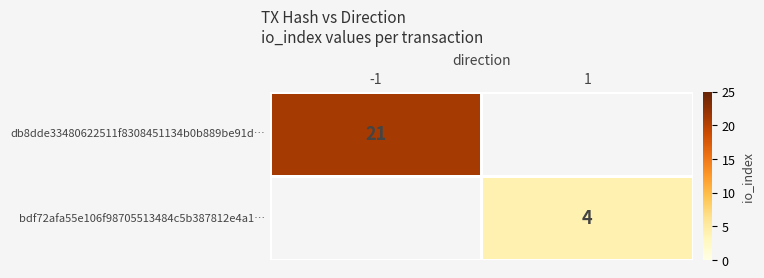

Is the value of bdf72afa55e106f98705513484c5b387812e4a1… at 1 greater than the value of db8dde33480622511f8308451134b0b889be91d… at -1?

No